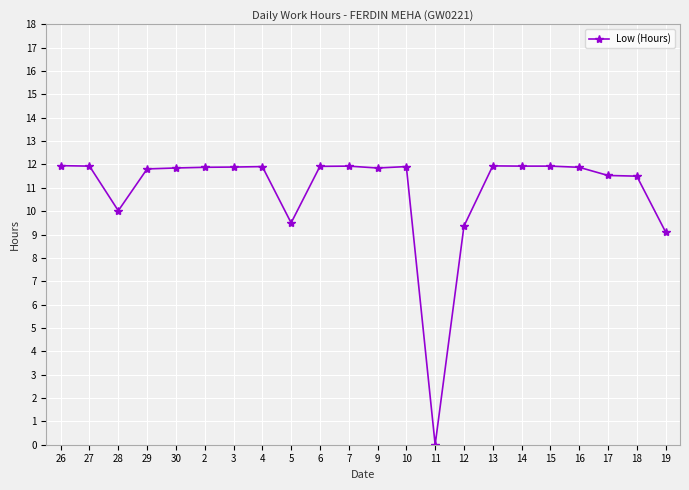

Where is the first local minimum?

28